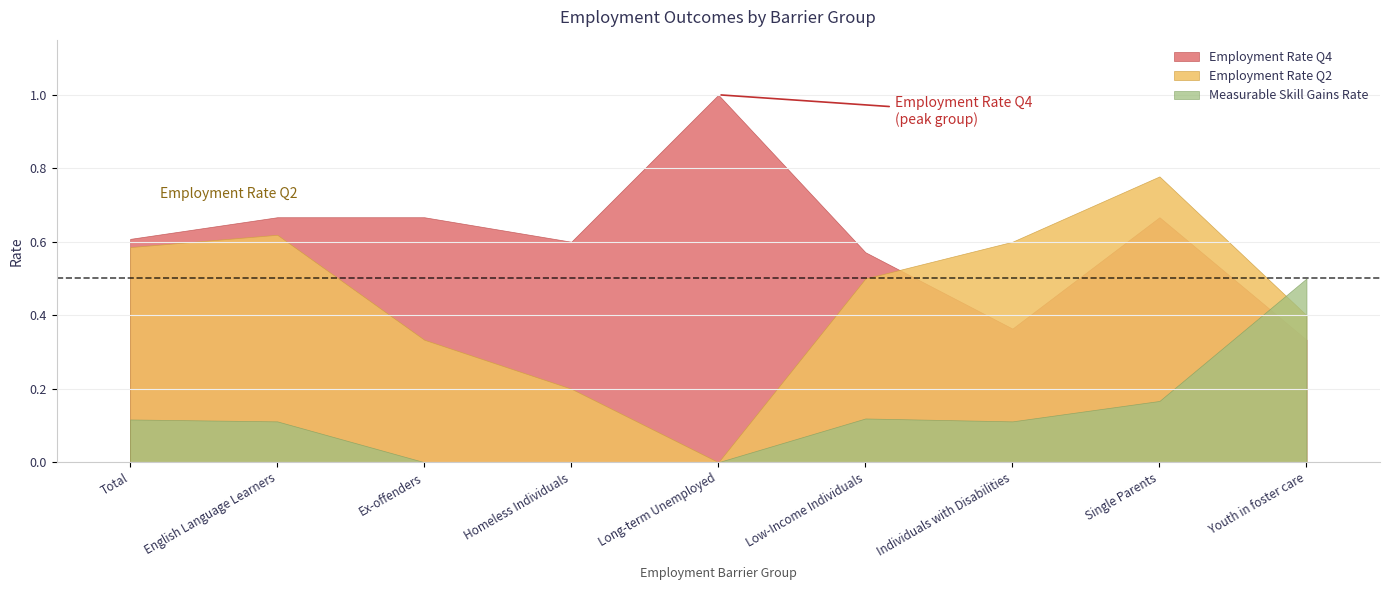

What is the difference between the second highest and minimum values in the Employment Rate Q4 series?

0.3